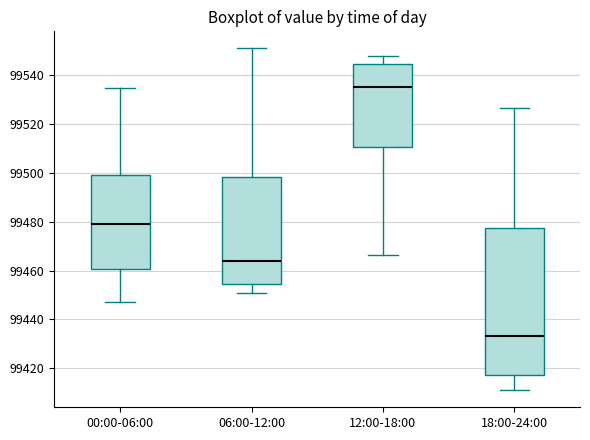

Reading left to right, read every box against the y-axis: the position of its median line, the range the box covers, and the ends of its whiskers. The values are not printed on the chart, so give them approximately, as read against the axis.

00:00-06:00: median 99478, box 99460 to 99498, whiskers 99448 to 99534
06:00-12:00: median 99464, box 99454 to 99498, whiskers 99452 to 99552
12:00-18:00: median 99536, box 99510 to 99544, whiskers 99466 to 99548
18:00-24:00: median 99434, box 99418 to 99478, whiskers 99412 to 99526